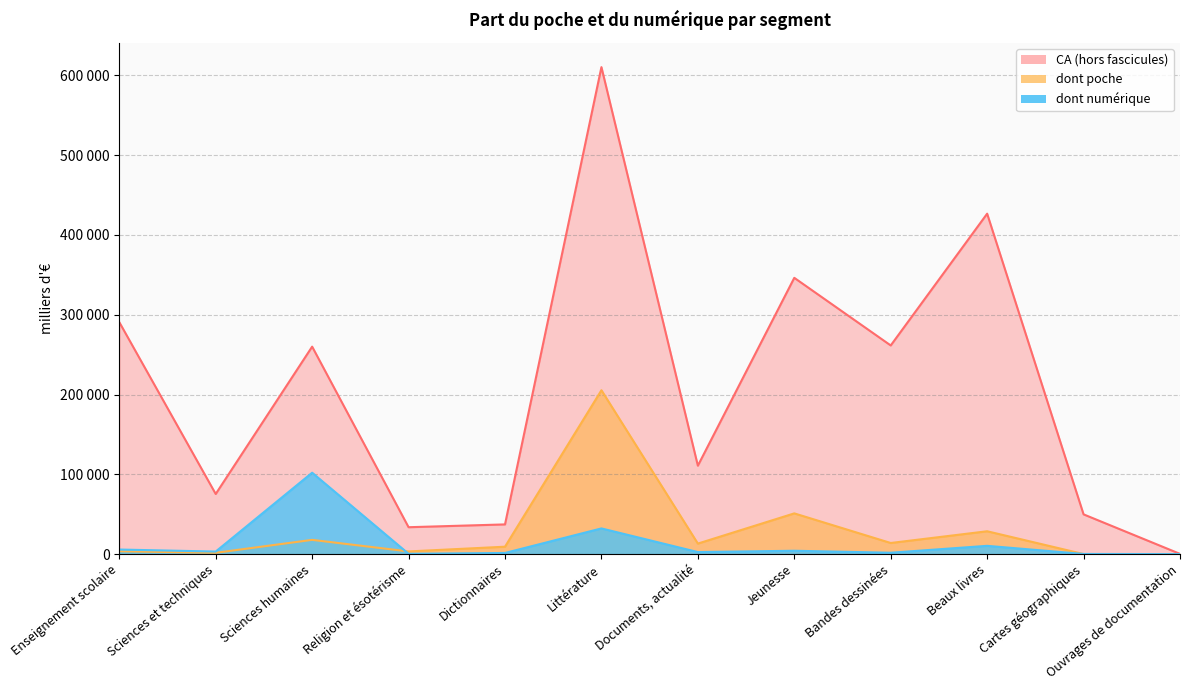

Is the value of CA (hors fascicules) at Sciences humaines greater than the value of dont poche at Jeunesse?

Yes